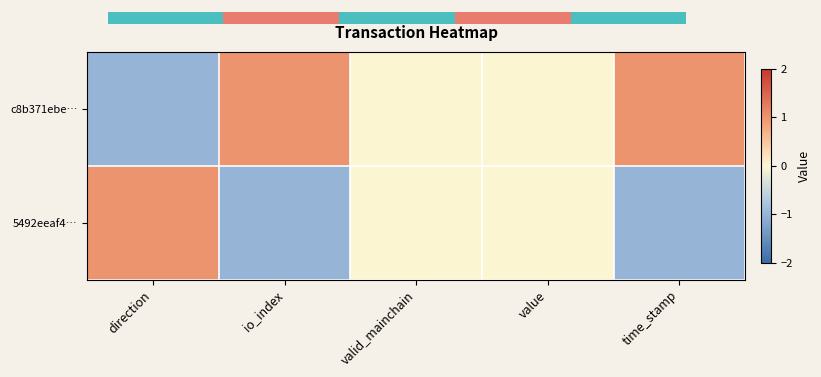

Which series has the largest range (max minus min)?

c8b371ebe…